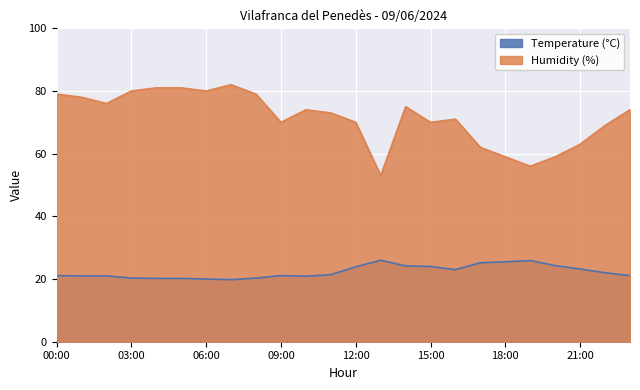

Reading left to right, what are all the values shown in this chart?

Temperature (°C): 21.1	21.0	21.0	20.3	20.2	20.2	20.0	19.8	20.3	21.1	20.9	21.4	23.9	26.0	24.2	24.0	23.0	25.2	25.5	25.9	24.3	23.2	22.0	21.1
Humidity (%): 79.0	78.0	76.0	80.0	81.0	81.0	80.0	82.0	79.0	70.0	74.0	73.0	70.0	53.0	75.0	70.0	71.0	62.0	59.0	56.0	59.0	63.0	69.0	74.0